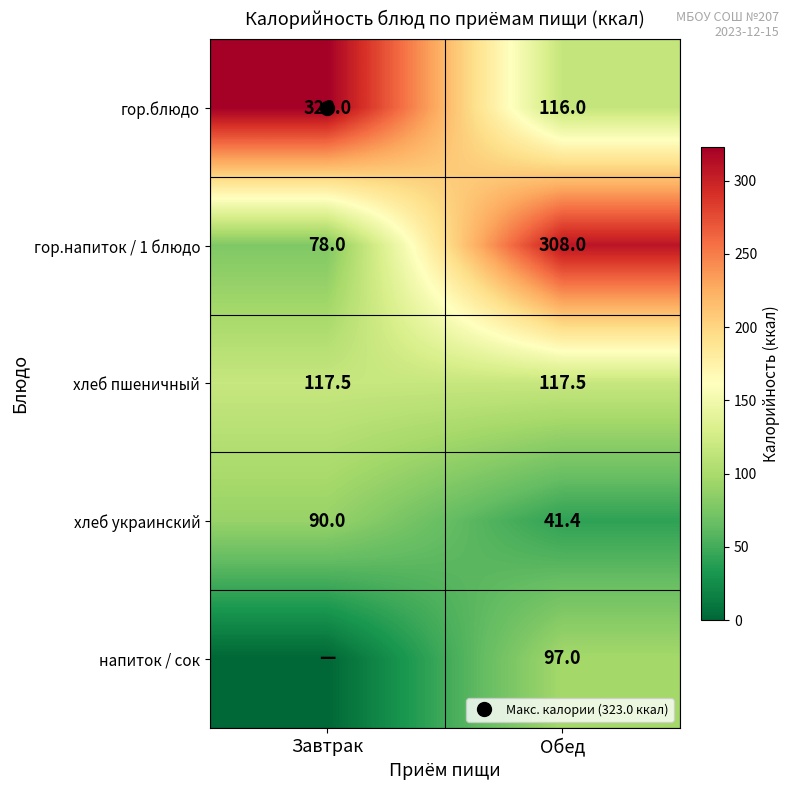

List the series in order of their peak value, lowest first.

хлеб украинский, напиток / сок, хлеб пшеничный, гор.напиток / 1 блюдо, гор.блюдо